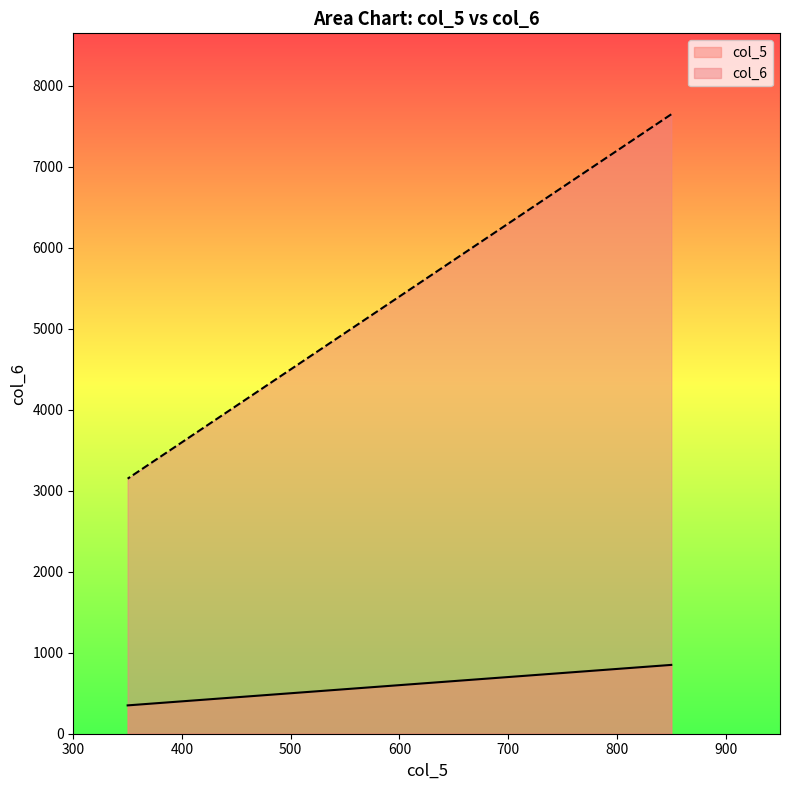

Between 500 and 750, which is larger?

750